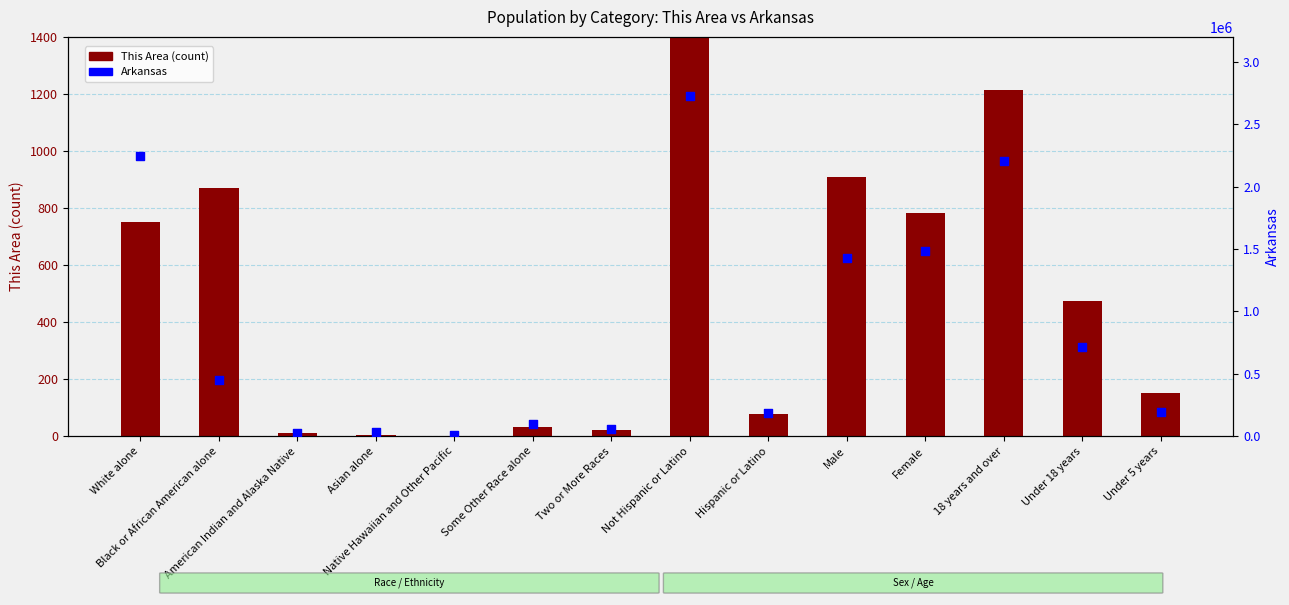

At which category is the sum across all series the highest?

Not Hispanic or Latino